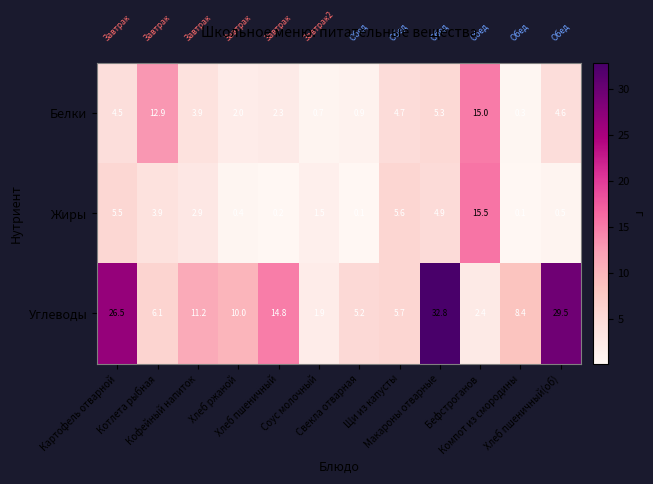

What is the average value of the Углеводы series?

12.9